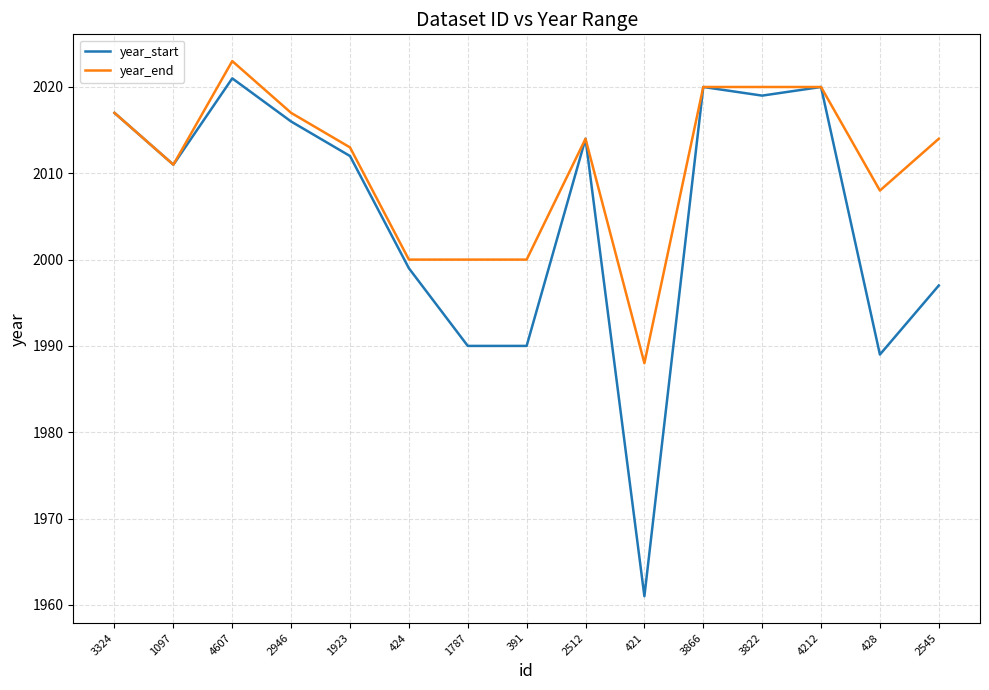

True or false: year_start has more than 2 interior local peaks.

True